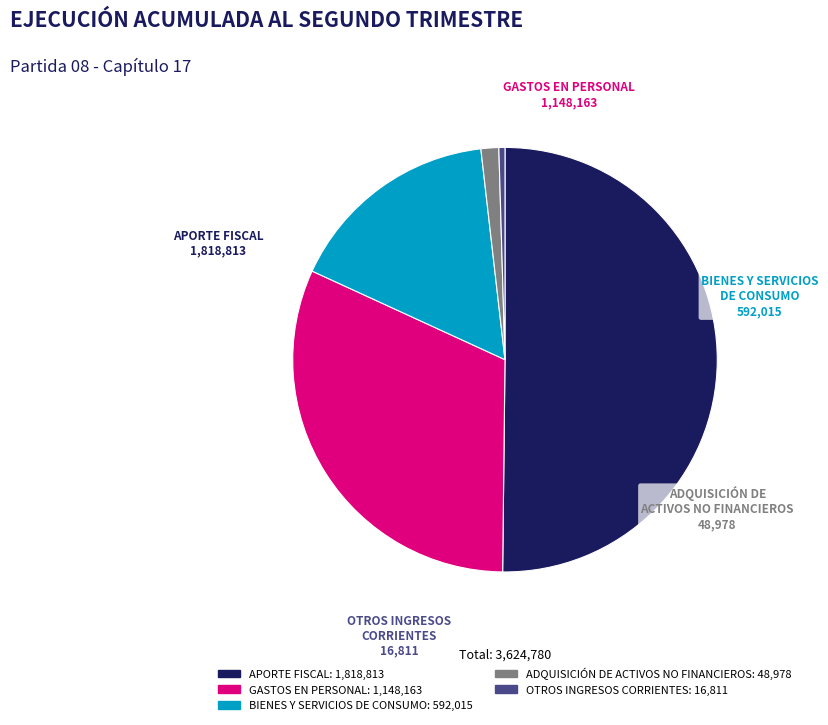

What is the smallest slice in the pie chart?

OTROS INGRESOS CORRIENTES